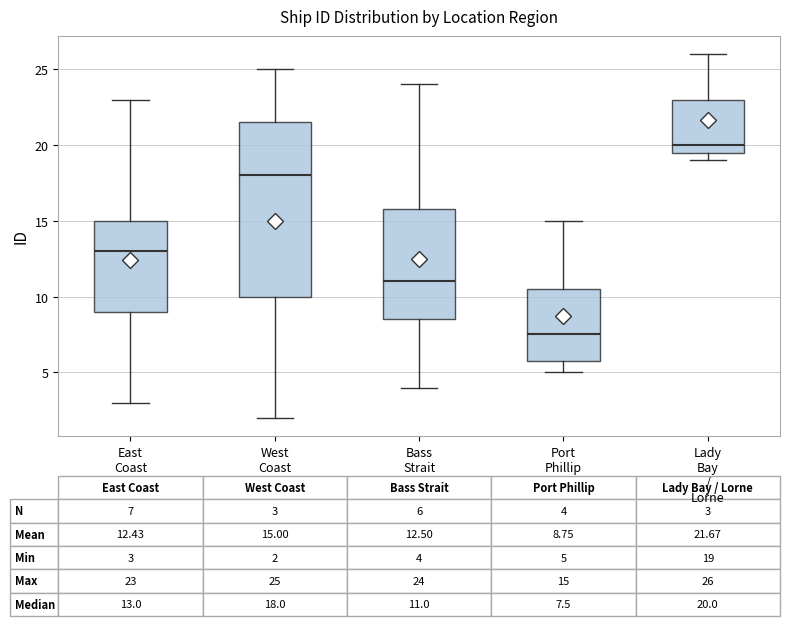

Which box is the tallest, from its lower edge to its upper edge?

West Coast